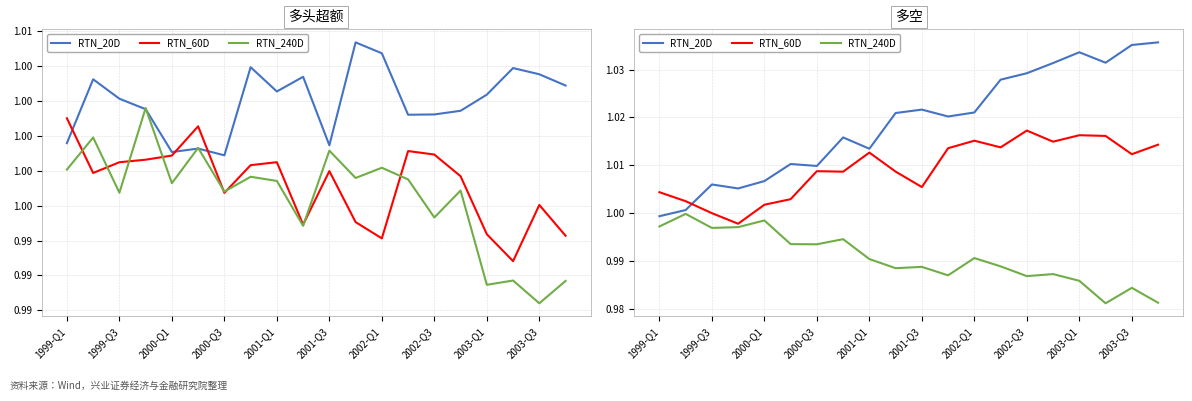

How many values in the RTN_60D series exceed 1?

18